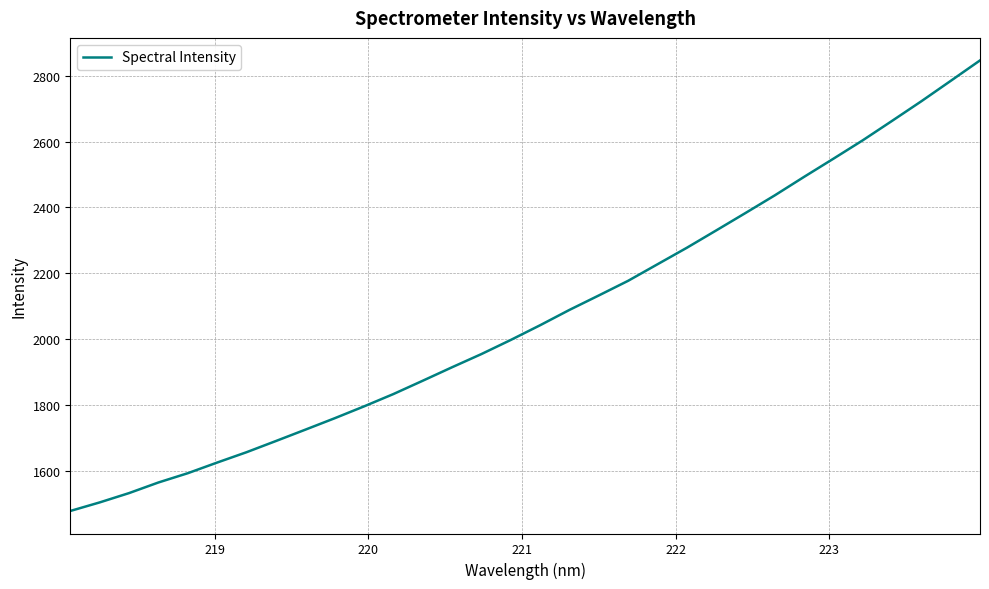

What is the average value?

2070.2